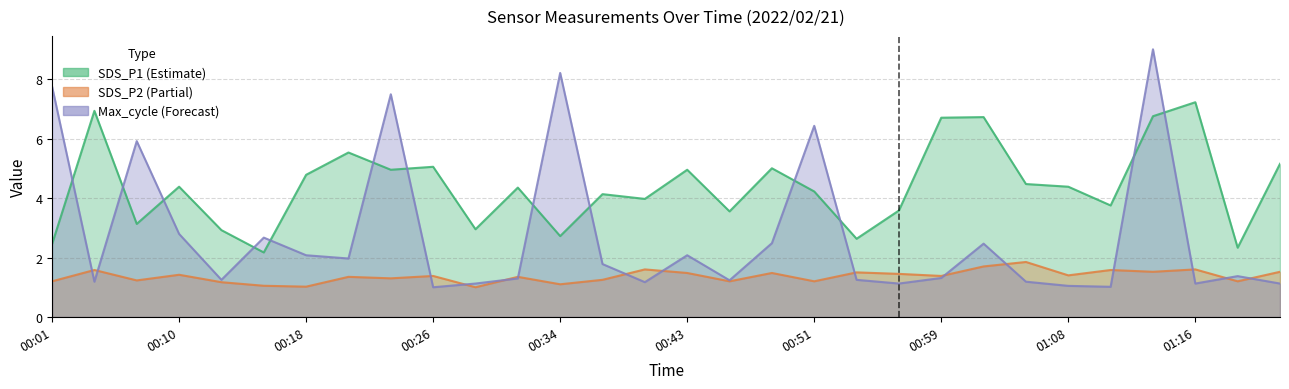

True or false: Max_cycle_scaled has a value of 0.6 at 00:54.

False